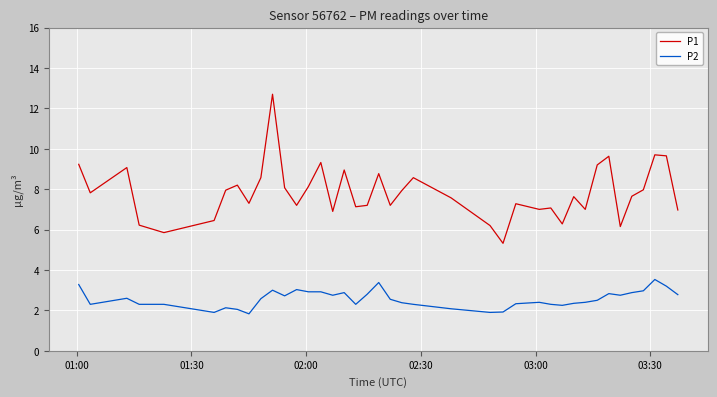

Rank the series by their maximum value, from lowest to highest.

P2, P1